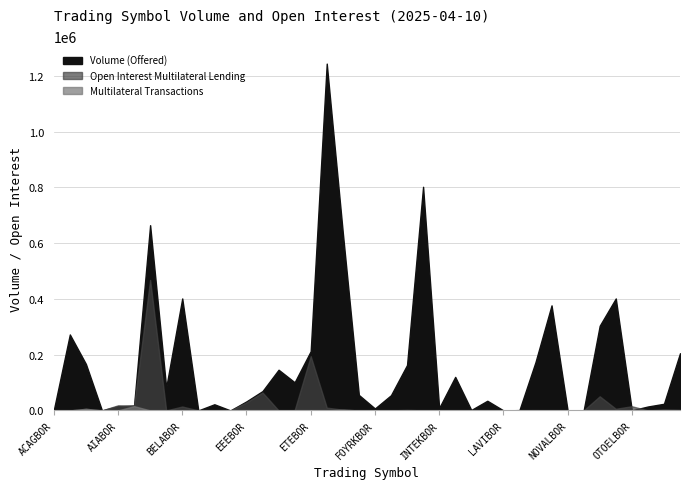

Which series has the largest total across all categories?

Volume (Offered)